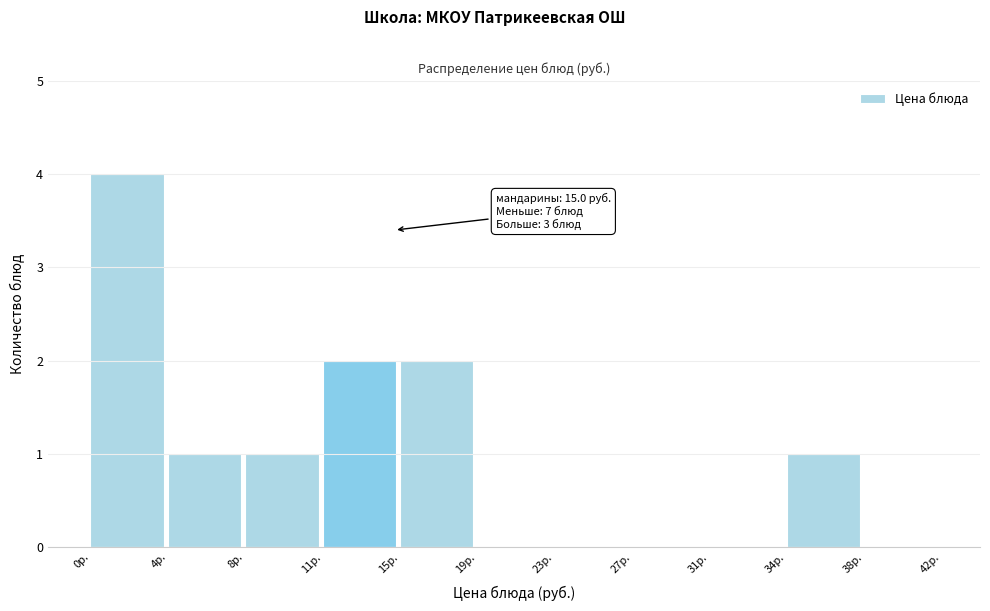

Over which range of the x-axis is the bar tallest?

0.0 to 4.0